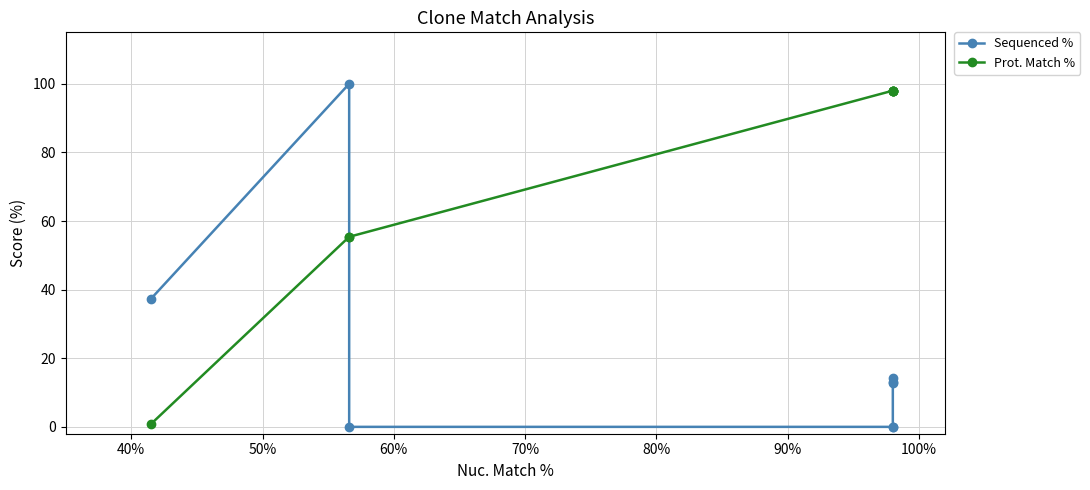

What is the difference between the maximum and second lowest values in the Prot. Match % series?

42.6